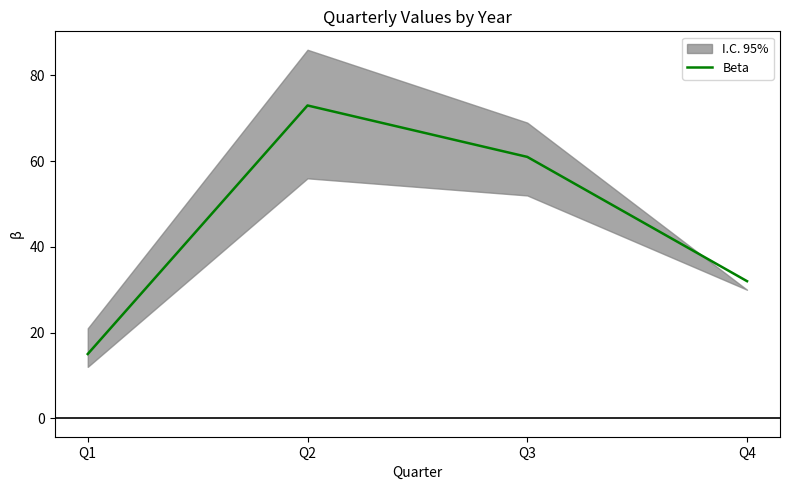

Rank the categories by value from highest to lowest.

Q2, Q3, Q4, Q1